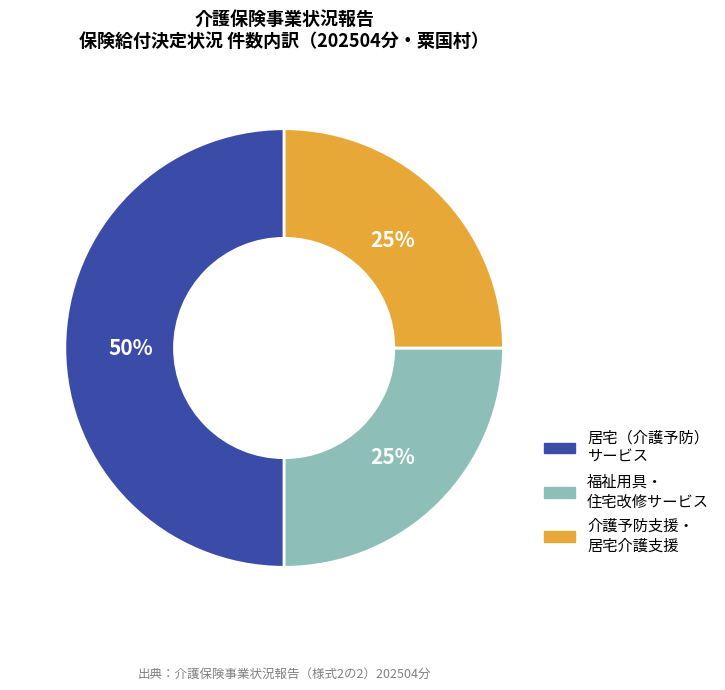

To the nearest percent, what is the difference between the largest and smallest slice percentages?

25%